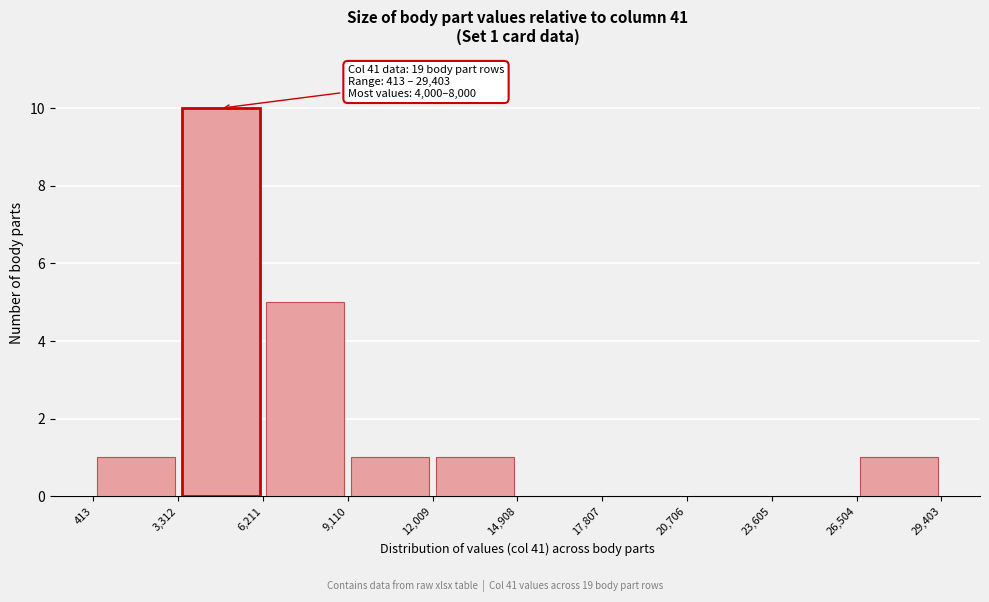

Which range on the x-axis has the tallest bar?

3,312 to 6,211